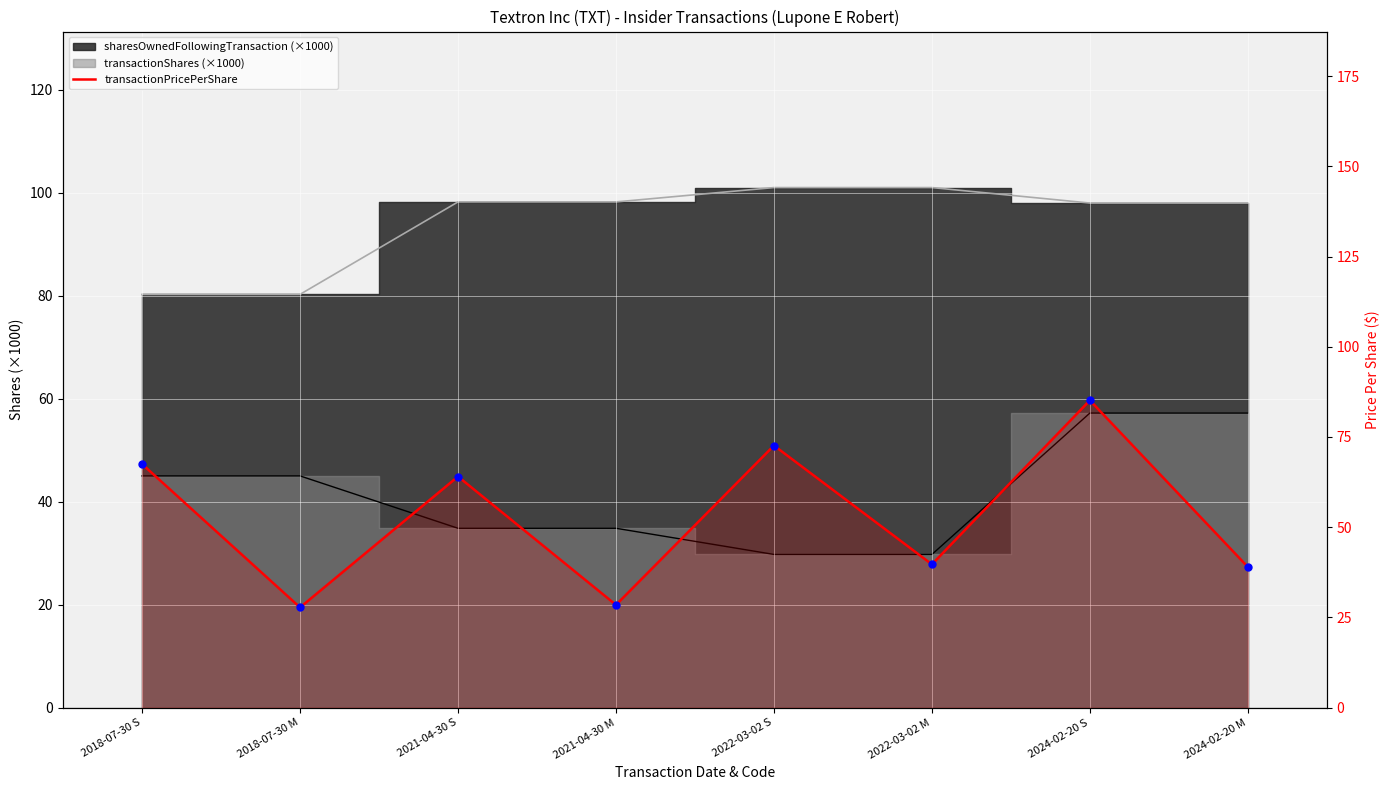

How many data points are less than 64?

4